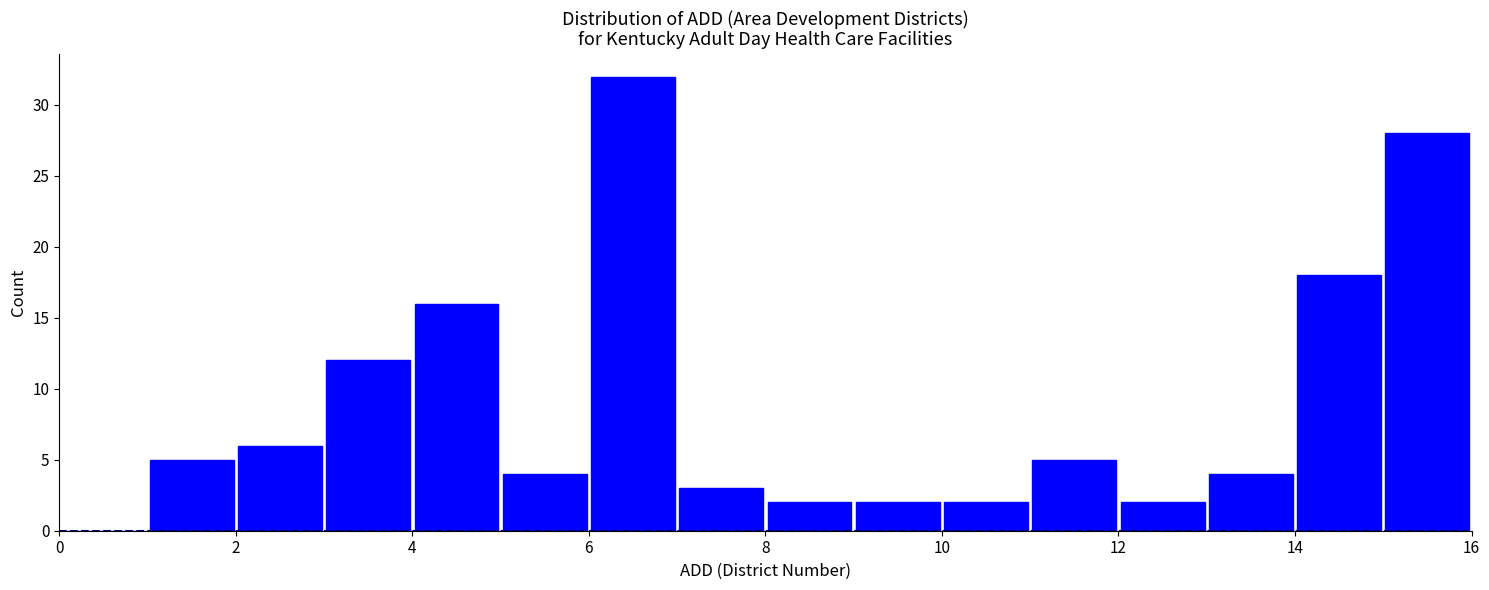

How tall is the bar that spans 5 to 6 on the x-axis? The values are not printed on the chart, so give them approximately, as read against the axis.

4